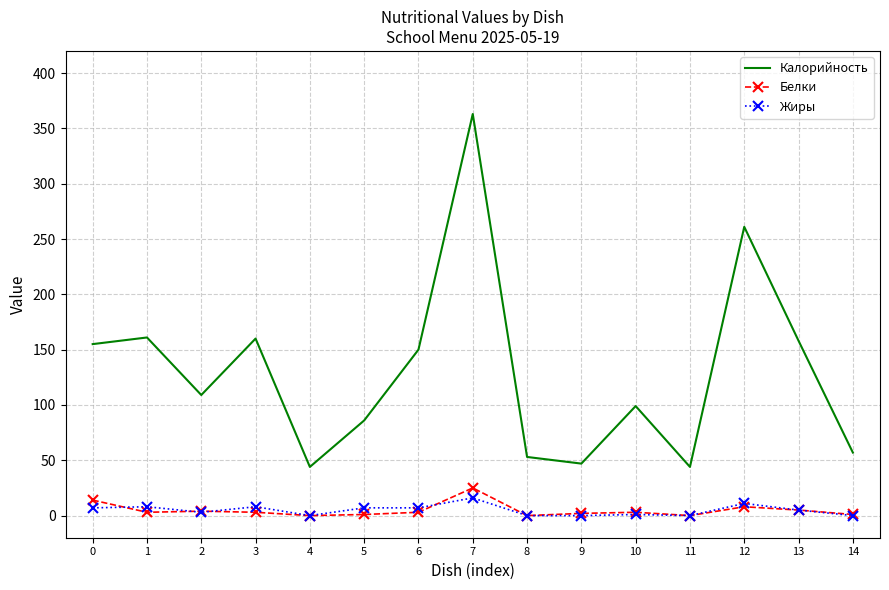

The value of Белки at 8 is -17. True or false?

False